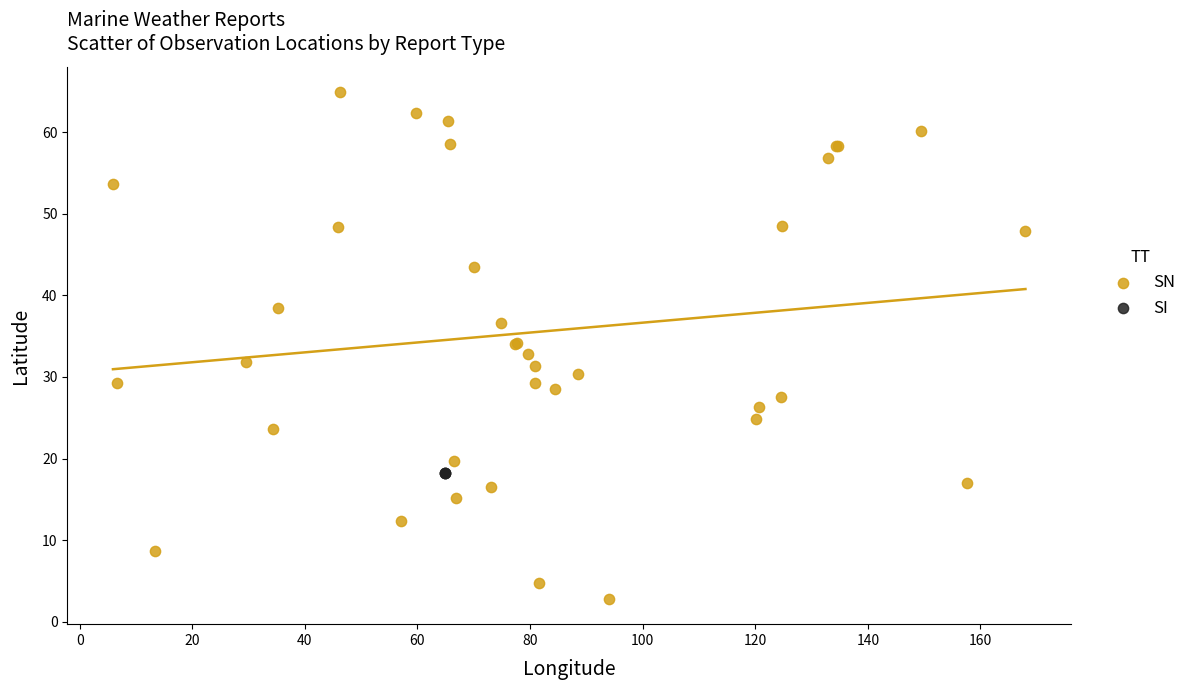

Which series contains the lowest Y value?

SN